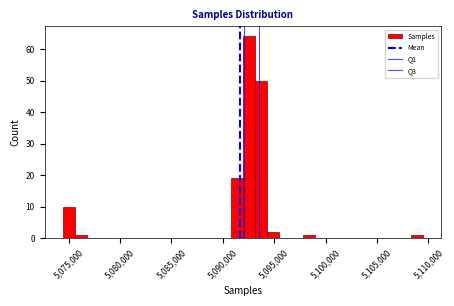

Read against the x-axis, roughly where is the centre of the tallest bar?

5092500